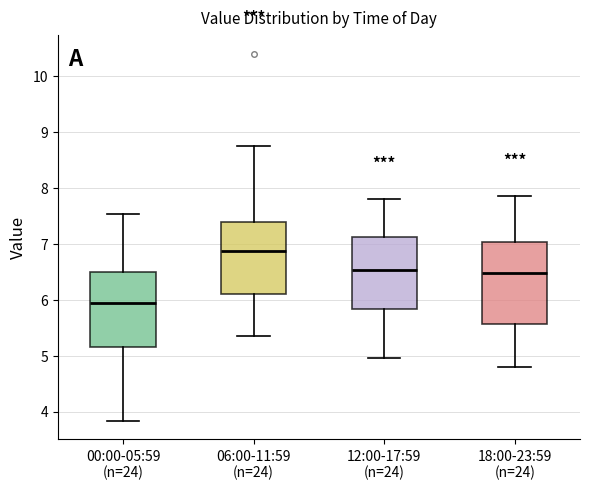

Reading left to right, read every box against the y-axis: the position of its median line, the range the box covers, and the ends of its whiskers. The values are not printed on the chart, so give them approximately, as read against the axis.

00:00-05:59 (n=24): median 5.9, box 5.2 to 6.5, whiskers 3.8 to 7.5
06:00-11:59 (n=24): median 6.9, box 6.1 to 7.4, whiskers 5.4 to 8.8
12:00-17:59 (n=24): median 6.5, box 5.8 to 7.1, whiskers 5.0 to 7.8
18:00-23:59 (n=24): median 6.5, box 5.6 to 7.0, whiskers 4.8 to 7.9